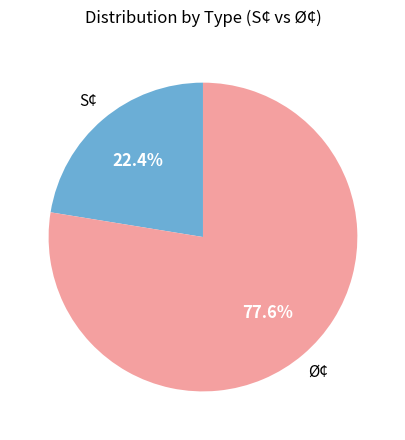

What is the smallest slice in the pie chart?

S¢